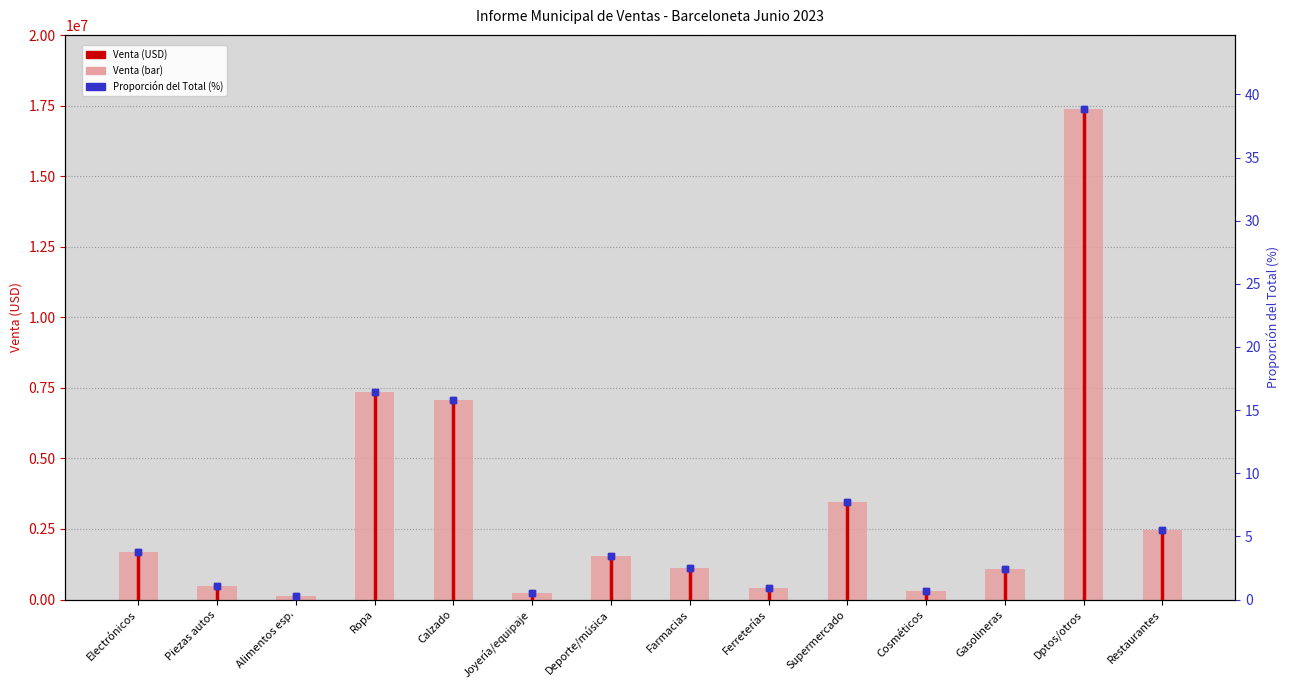

Which has a higher value, Joyería/equipaje or Electrónicos?

Electrónicos